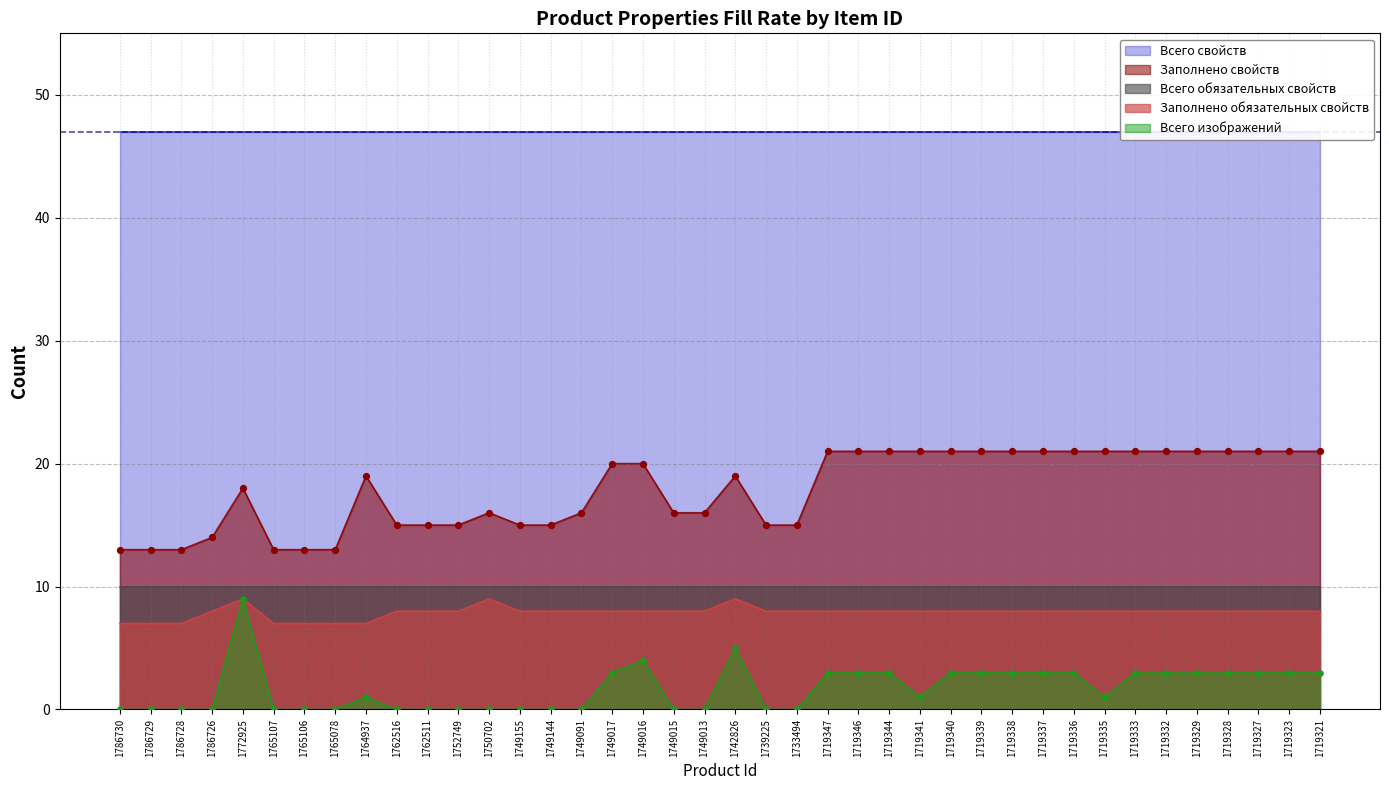

Which series contains the lowest Y value?

Всего изображений